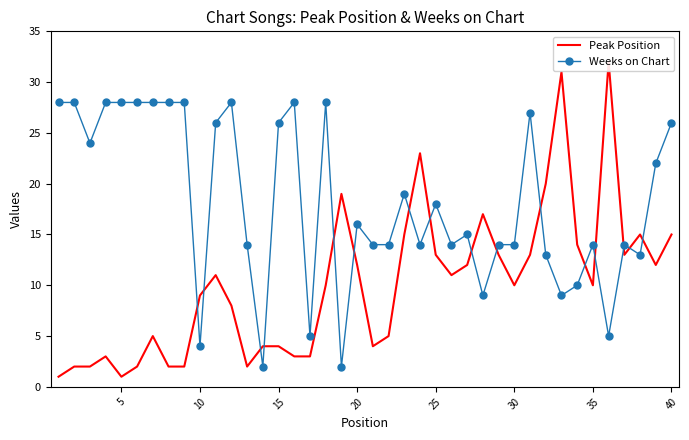

What is the highest value of the Weeks on Chart series?

28